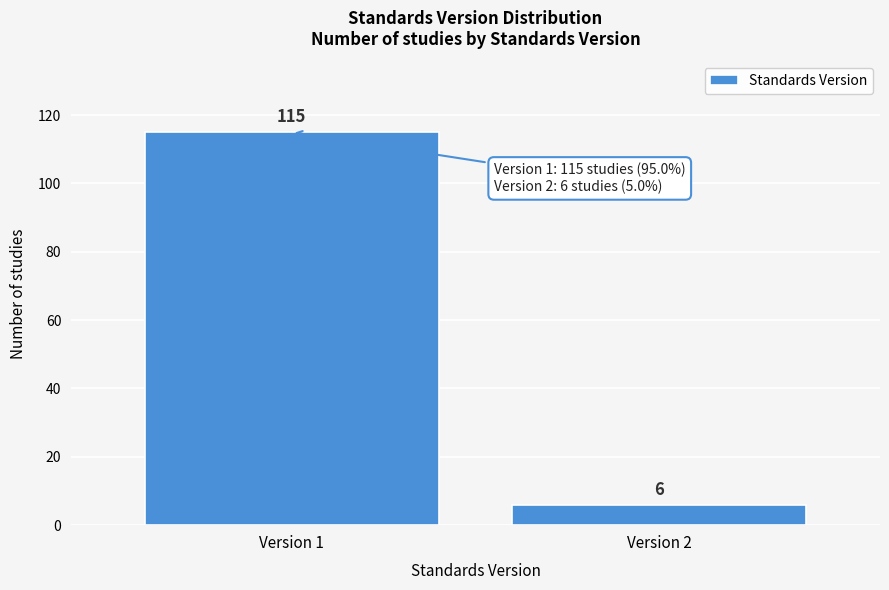

Reading right to left, transcribe all the data shown in this chart.

Version 2=6	Version 1=115